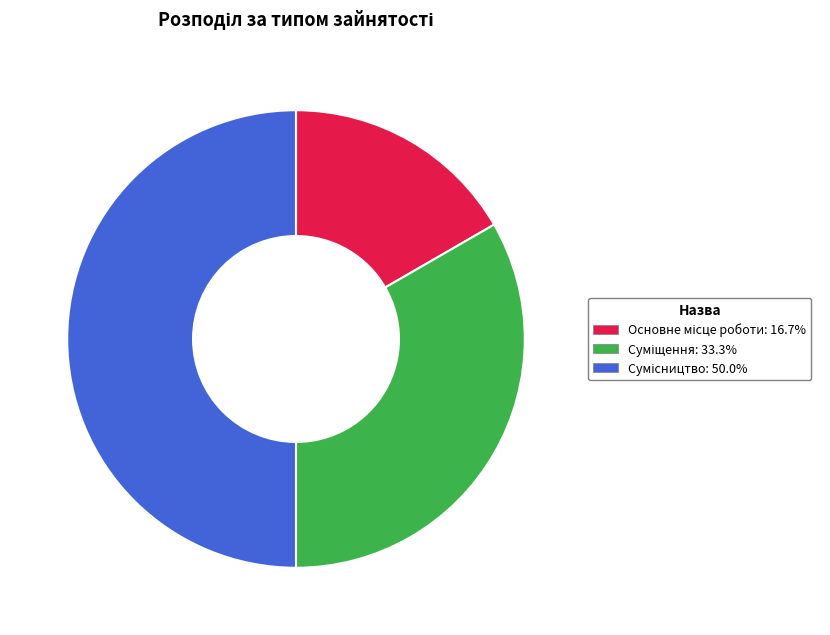

Is it true that Основне місце роботи is 27% of the pie?

False